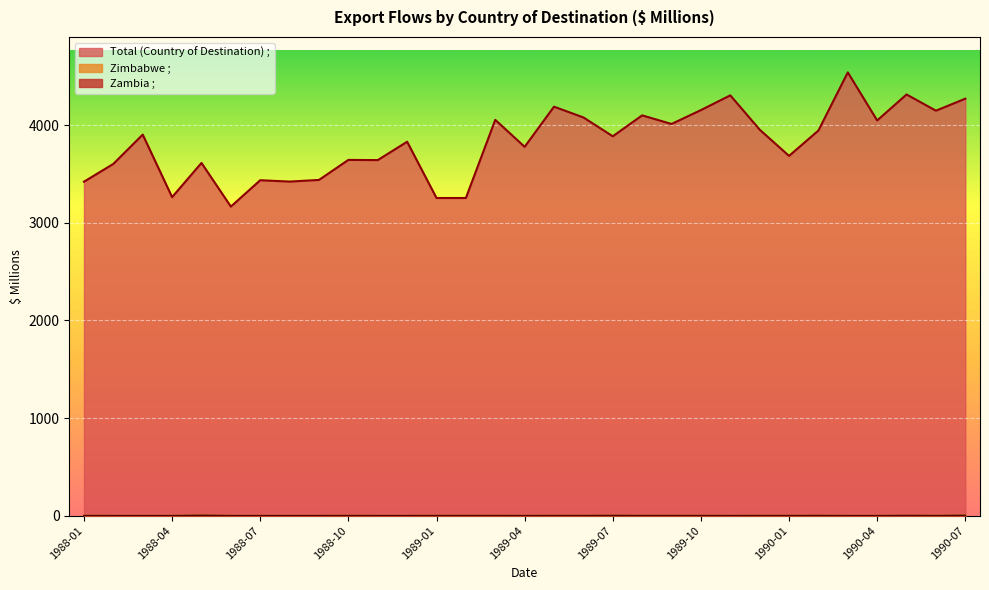

Where is Zambia ; nearest to the value 0?

1988-01